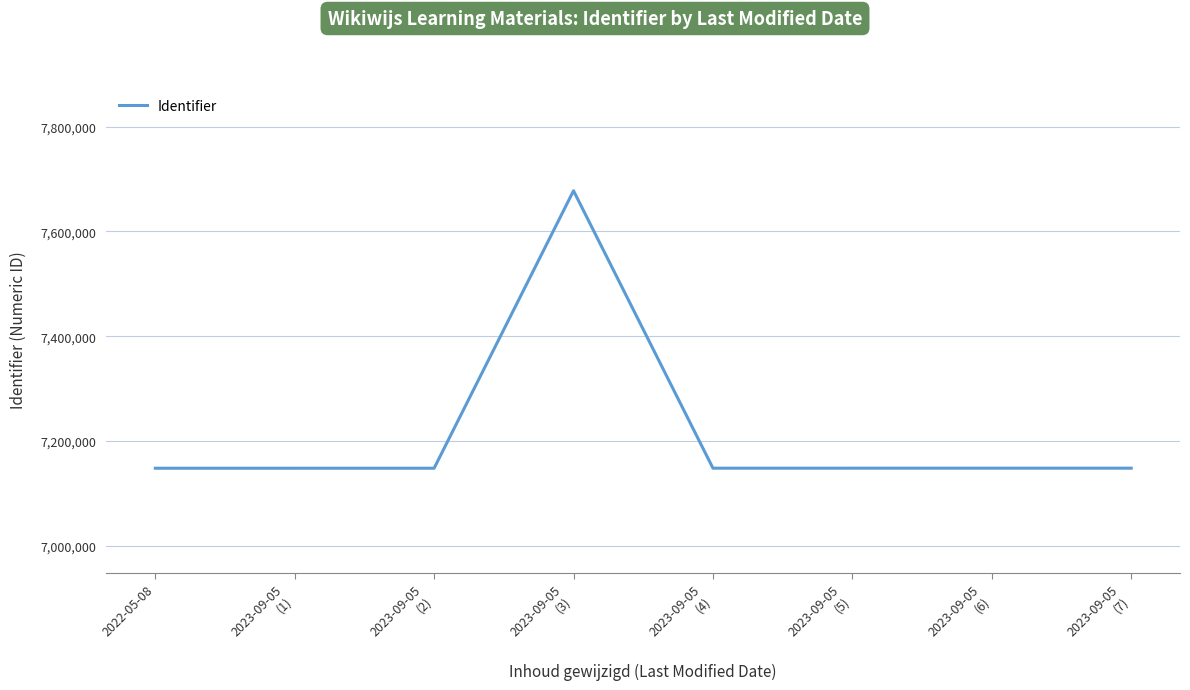

What is the approximate value at 2023-09-05
(5)?

7147939